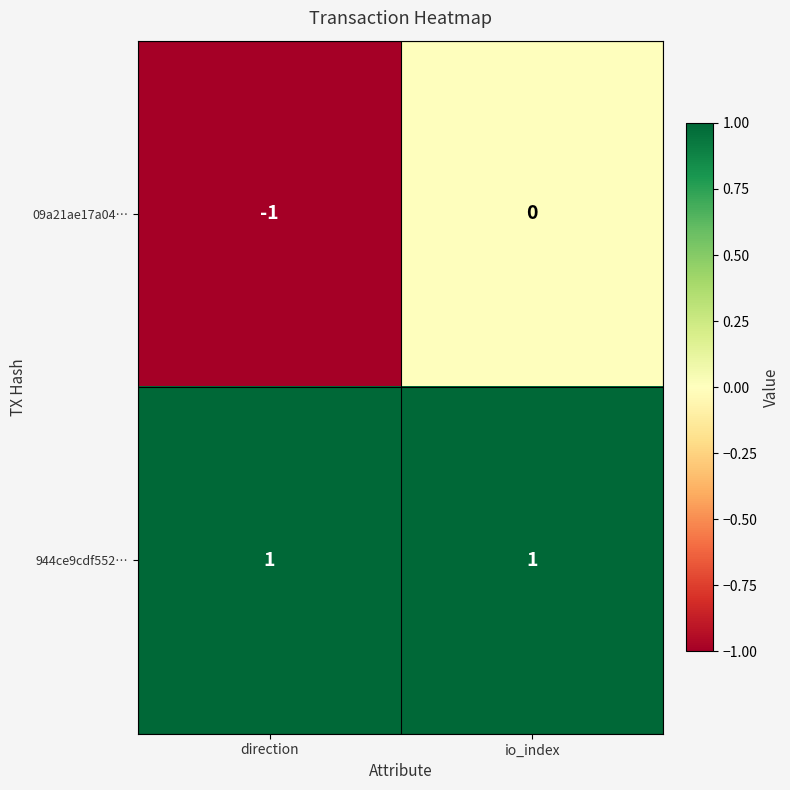

Rank the categories by 09a21ae17a04… value from highest to lowest.

io_index, direction